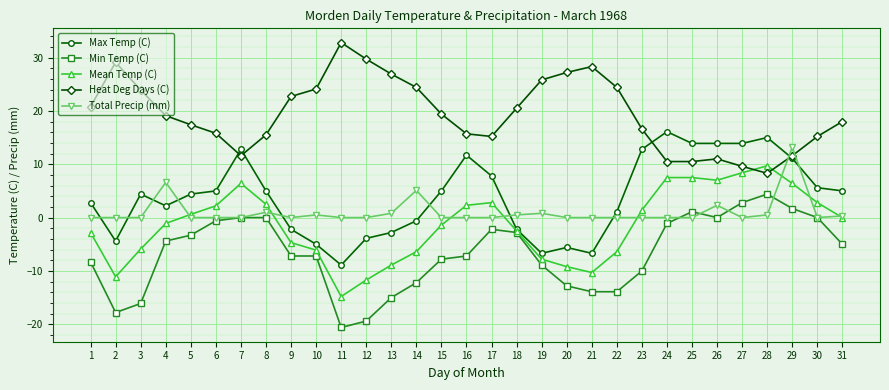

True or false: Min Temp (C) and Max Temp (C) cross at least once.

False